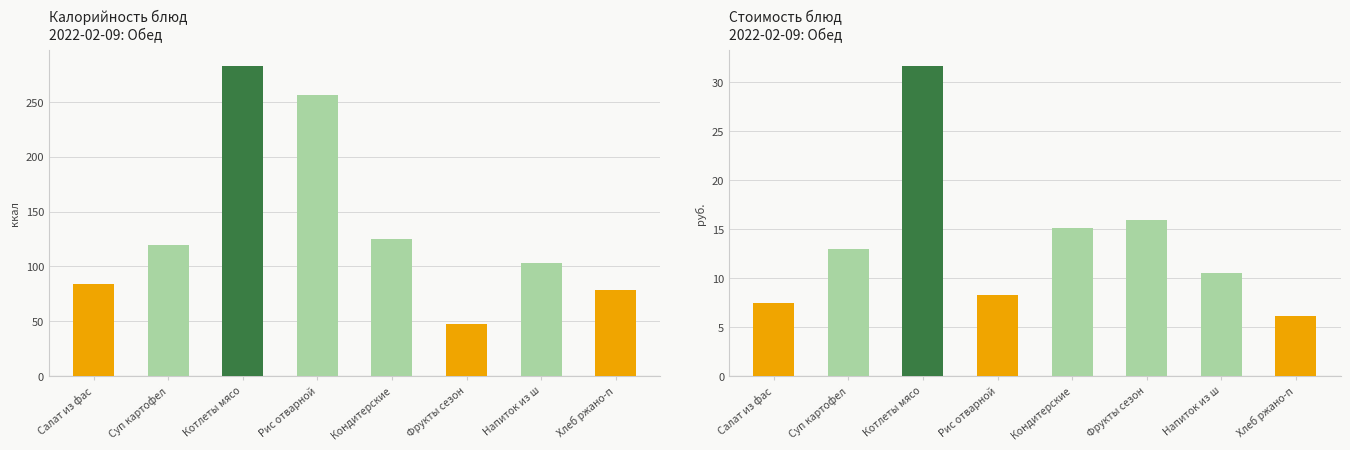

Between Салат из фас and Кондитерские, which series saw the biggest shift?

Калорийность